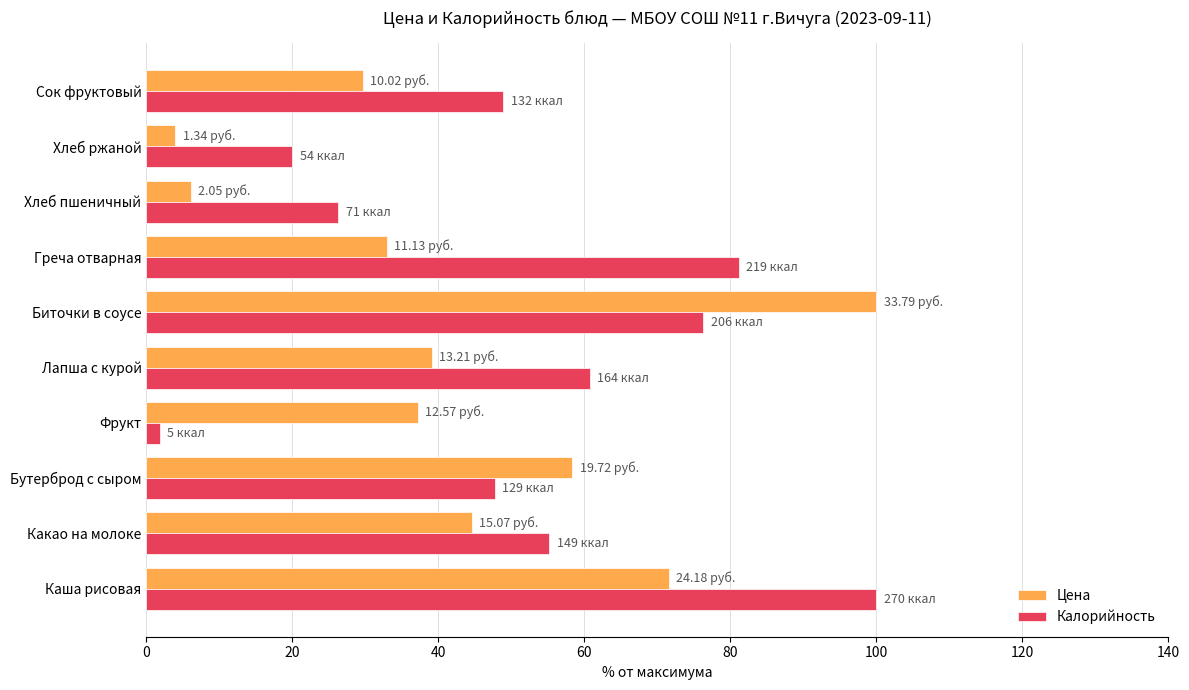

What is the sum of all Цена values?

423.4